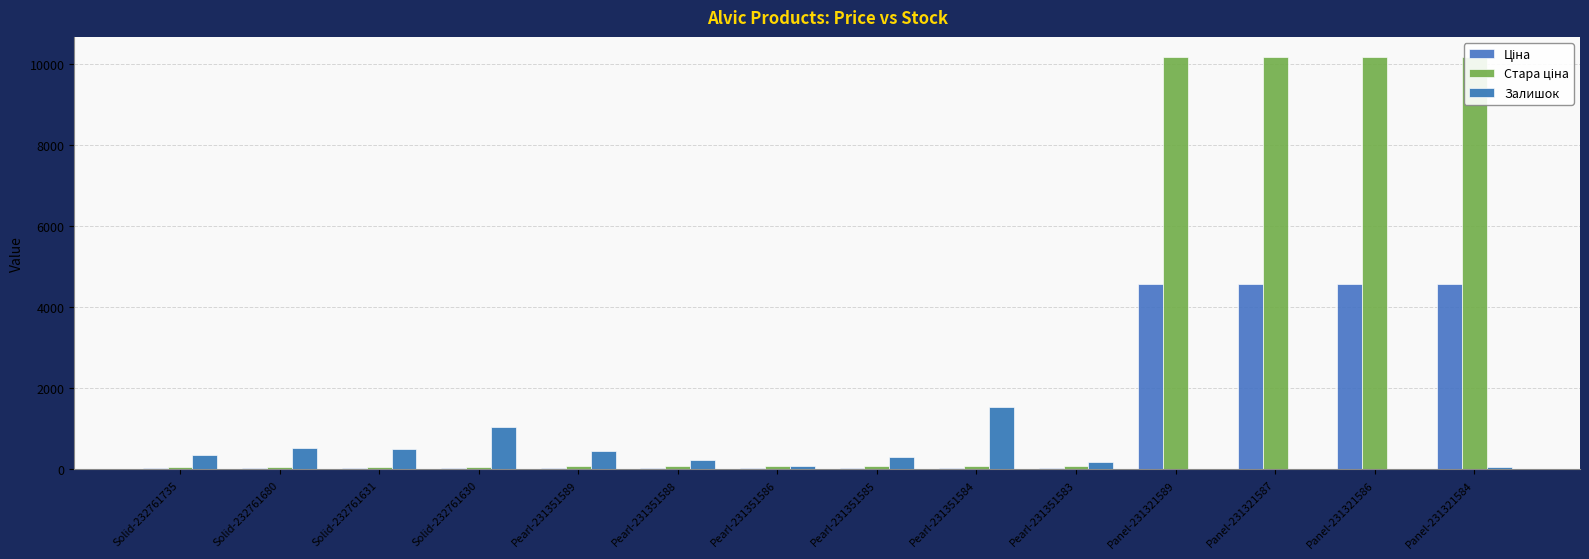

What is the maximum value shown in the chart?

10158.6